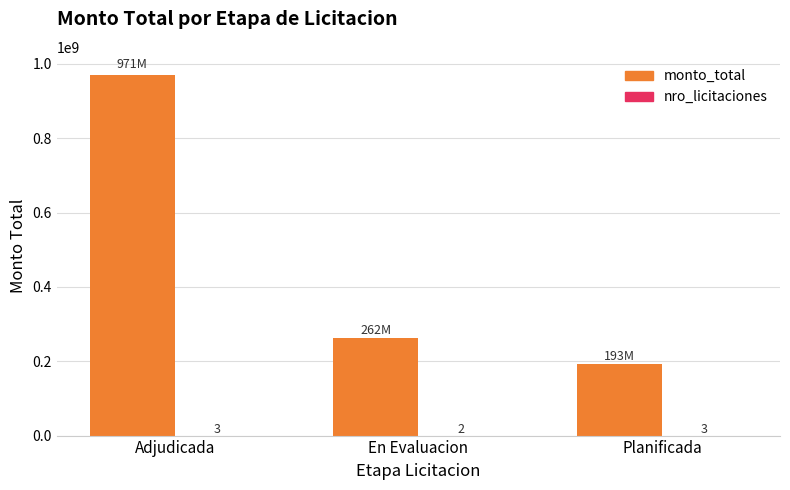

The monto_total series shows 192980000 at Planificada. True or false?

True